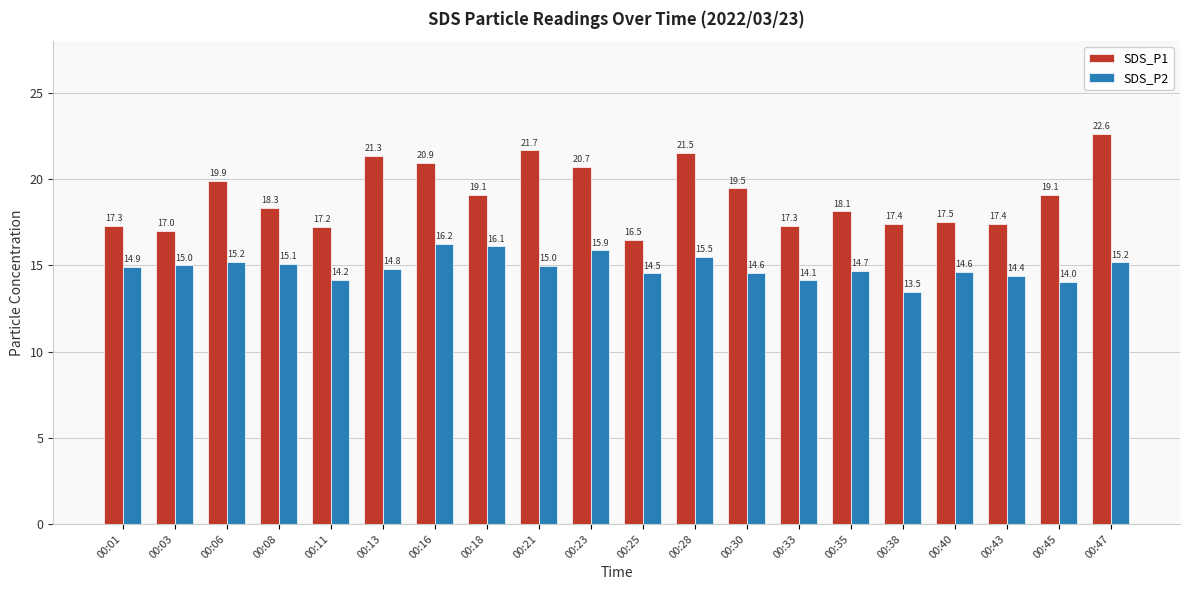

Where is SDS_P2 nearest to the value 14?

00:45